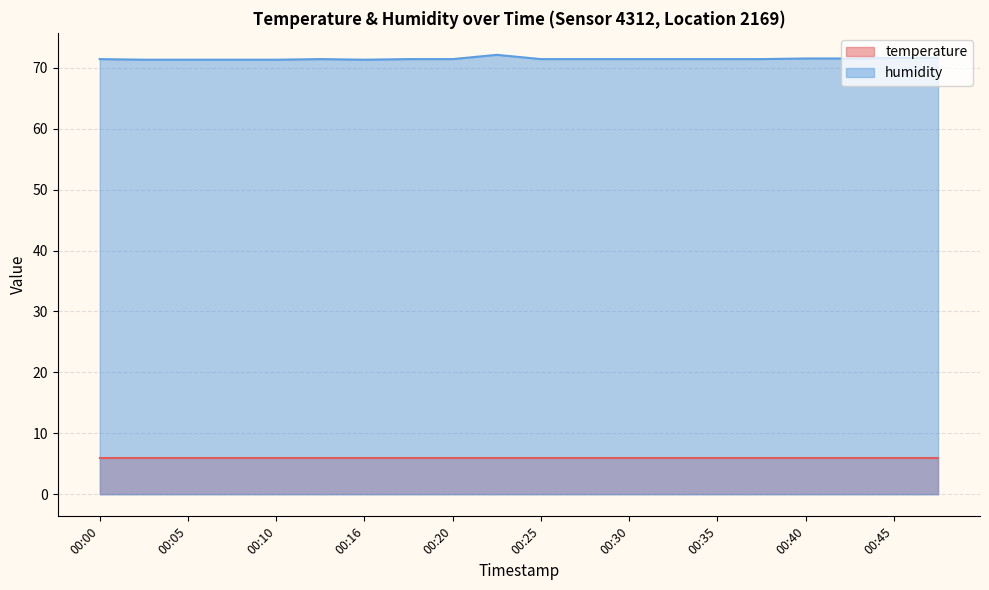

What is the smallest value displayed?

5.9